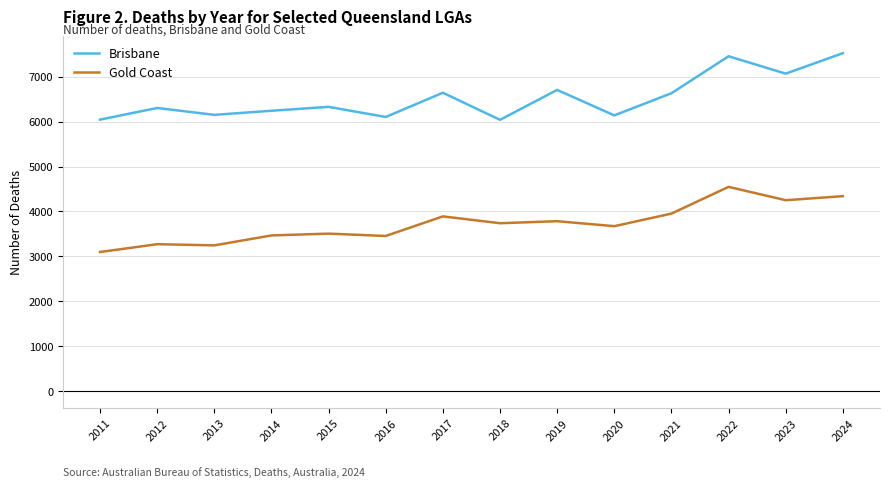

True or false: Gold Coast has a value of 5363 at 2020.

False